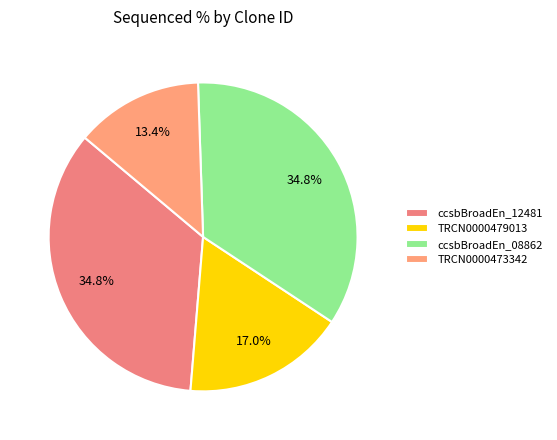

What percentage is the TRCN0000479013 slice, to the nearest percent?

17%